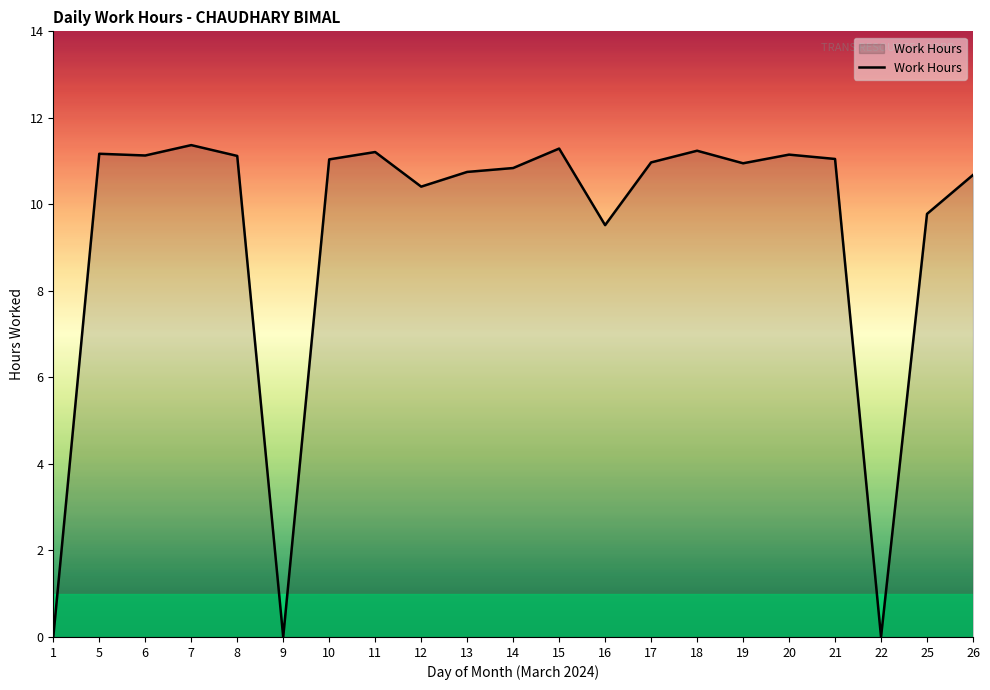

How many values exceed 10?

16